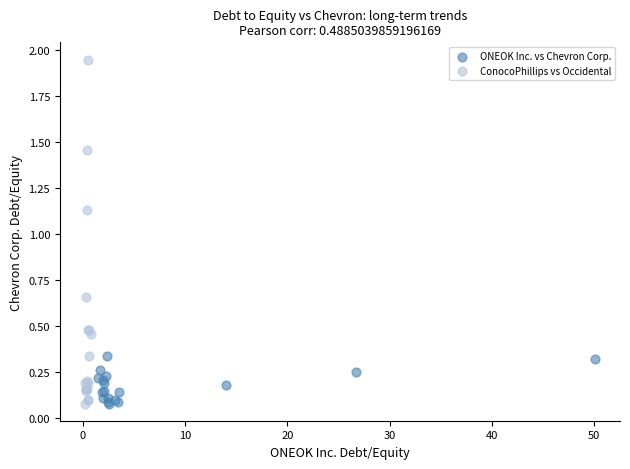

Which series has the largest Y range (max minus min)?

ConocoPhillips vs Occidental